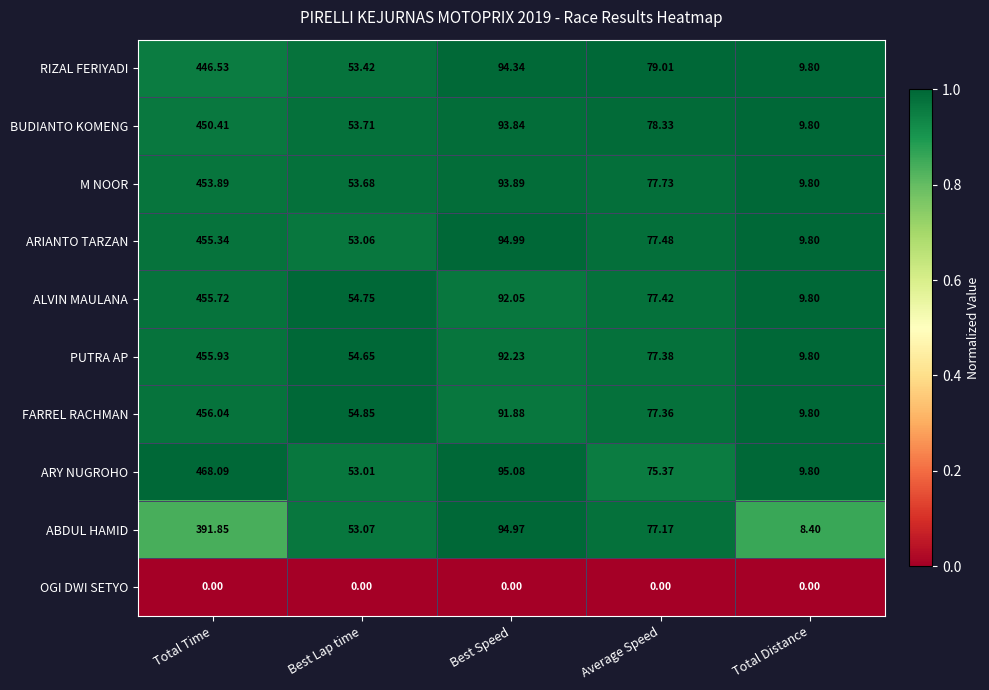

Rank the series by their maximum value, from lowest to highest.

OGI DWI SETYO, ABDUL HAMID, RIZAL FERIYADI, BUDIANTO KOMENG, M NOOR, ARIANTO TARZAN, ALVIN MAULANA, PUTRA AP, FARREL RACHMAN, ARY NUGROHO